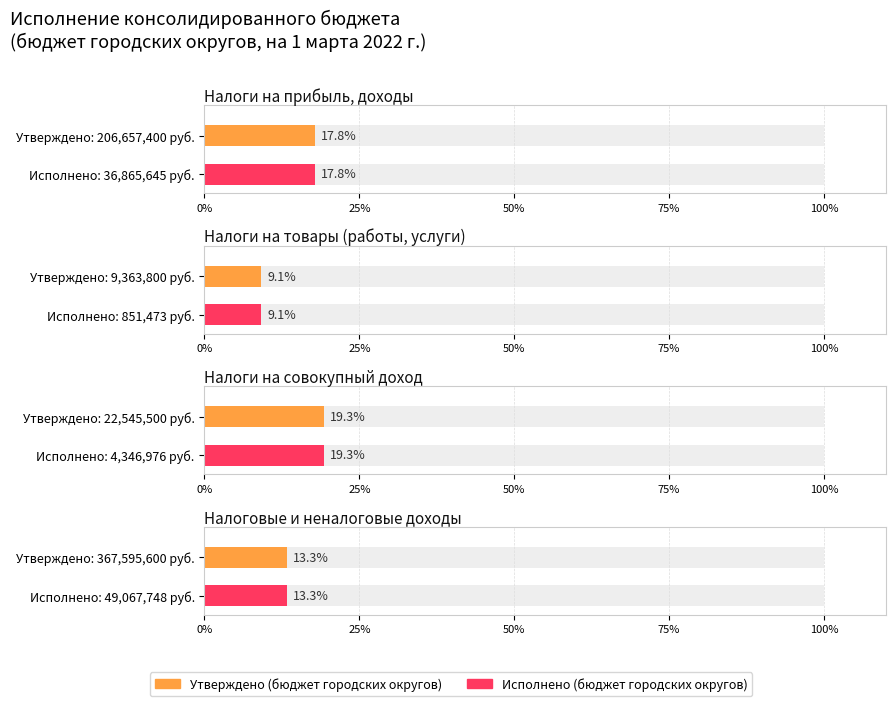

What is the total value across all series at Налоги на прибыль, доходы?

243523044.5